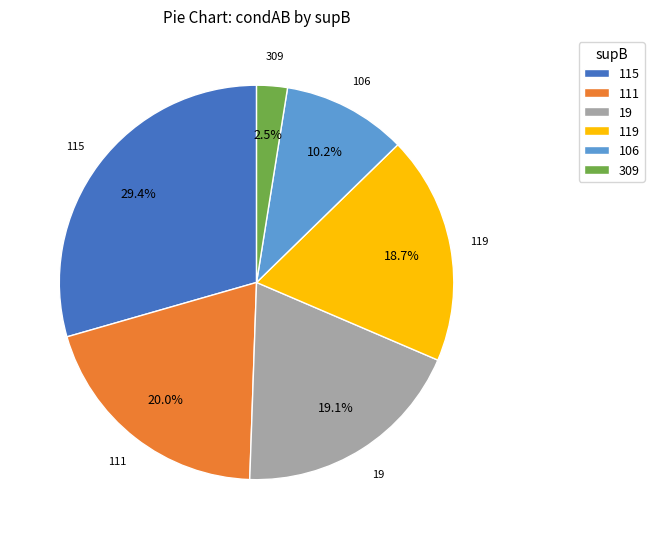

How many segments does this pie chart have?

6